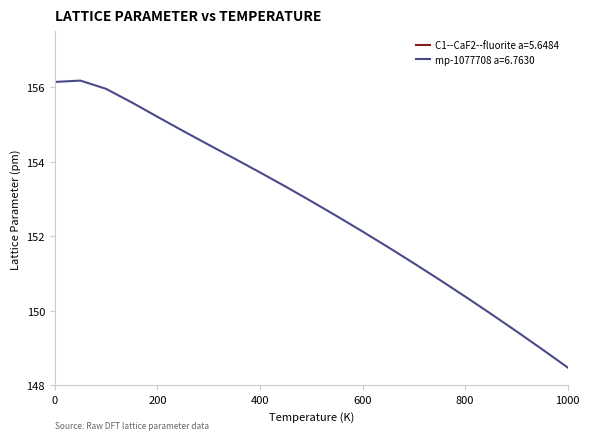

Which label corresponds to the largest value in the chart?

50.0